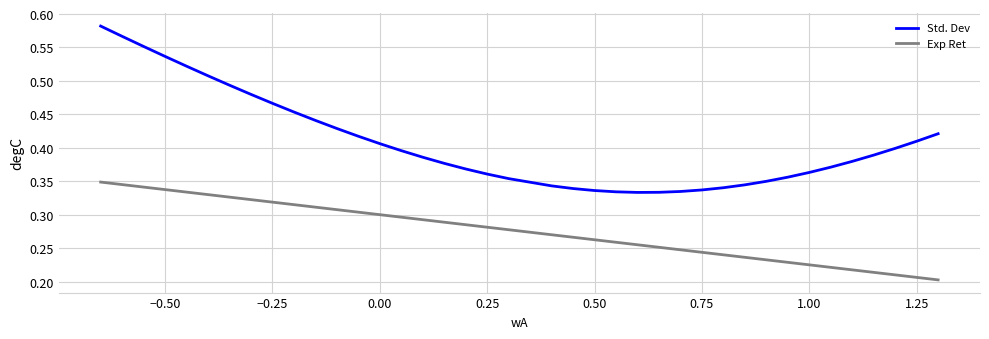

How many lines are shown in the chart?

2